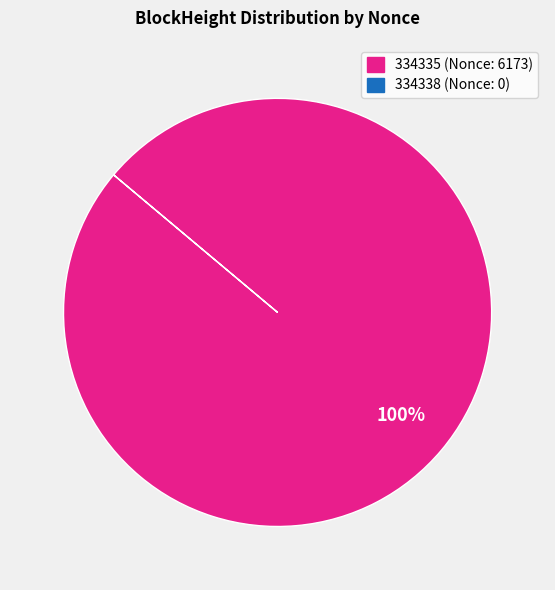

Does any single category account for the majority?

Yes